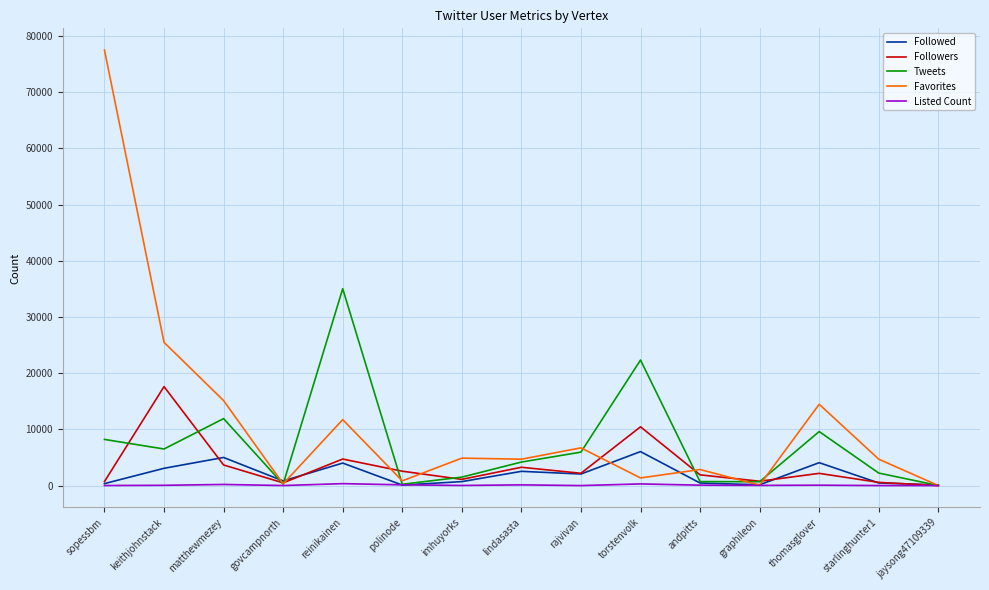

Rank the series at reinikainen from highest to lowest value.

Tweets, Favorites, Followers, Followed, Listed Count